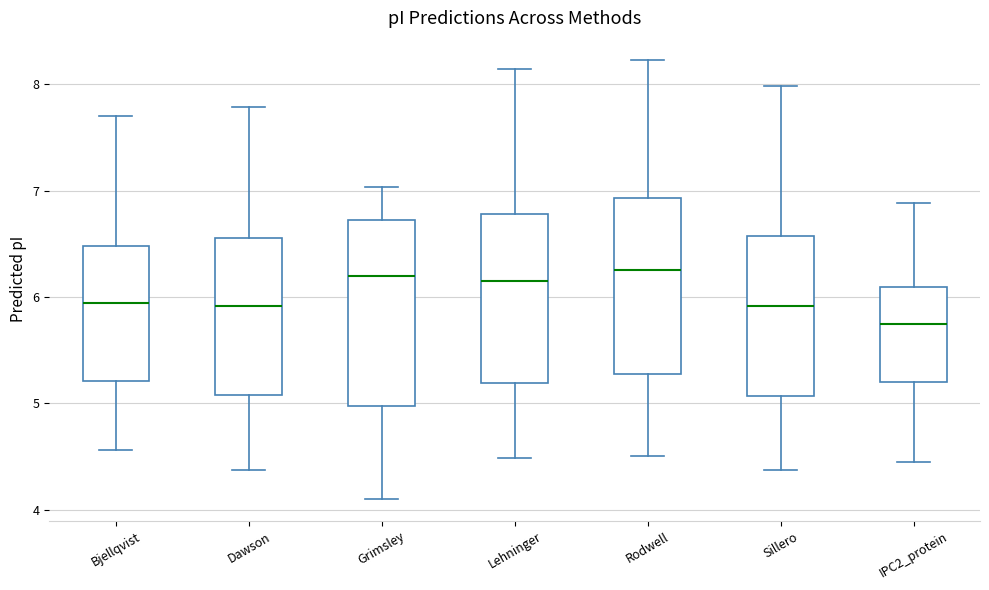

Comparing the boxes themselves (not the whiskers), which one is the tallest?

Grimsley